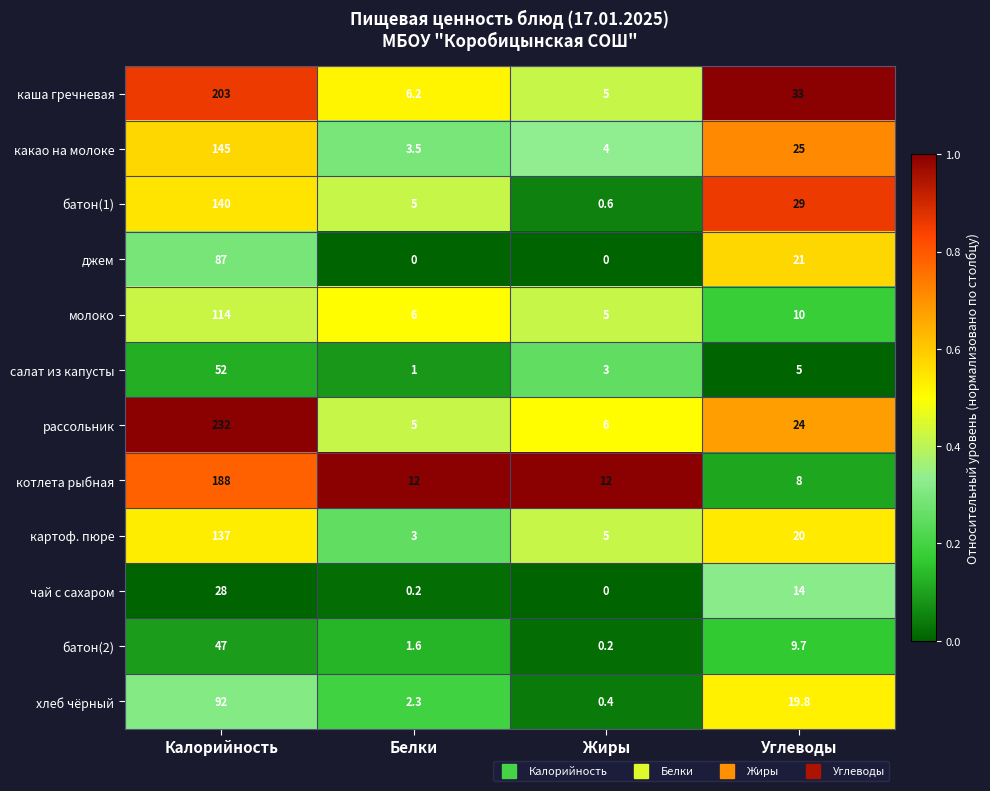

Which series changed the most between Калорийность and Жиры?

рассольник